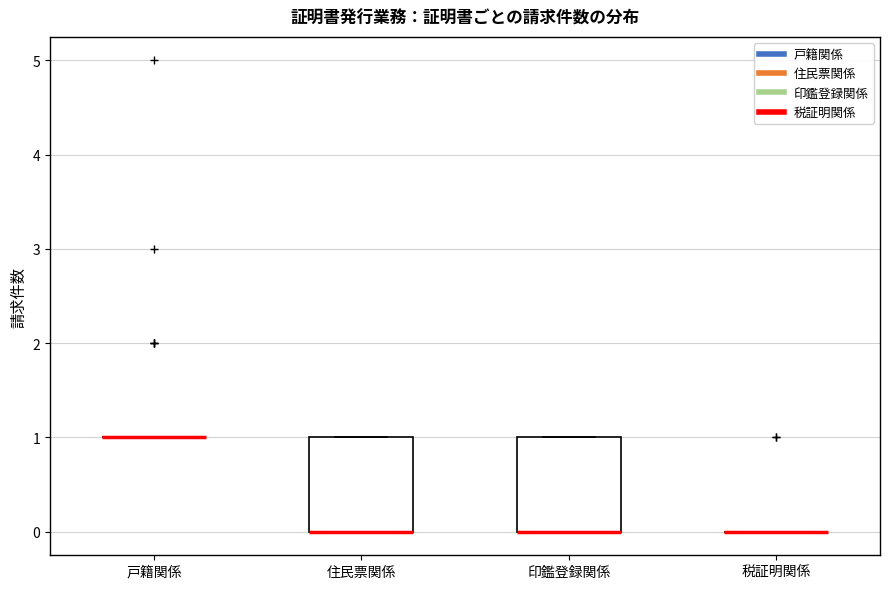

Reading left to right, read every box against the y-axis: the position of its median line, the range the box covers, and the ends of its whiskers. The values are not printed on the chart, so give them approximately, as read against the axis.

戸籍関係: box collapsed to a line at 1, whiskers 1 to 1
住民票関係: median 0 (drawn on the box's lower edge), box 0 to 1, whiskers 0 to 1
印鑑登録関係: median 0 (drawn on the box's lower edge), box 0 to 1, whiskers 0 to 1
税証明関係: box collapsed to a line at 0, whiskers 0 to 0